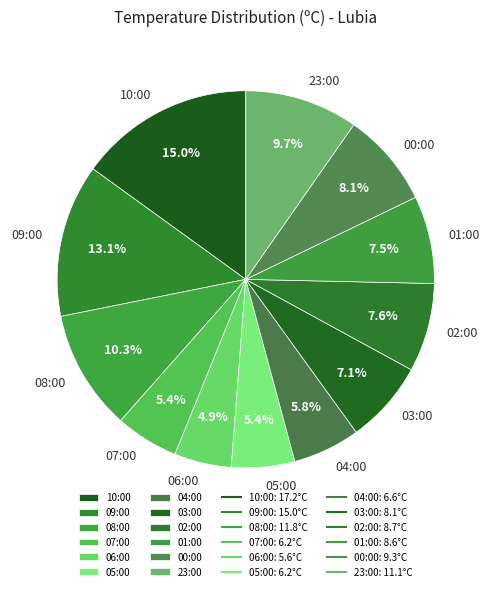

To the nearest percent, what portion does 06:00 represent?

5%